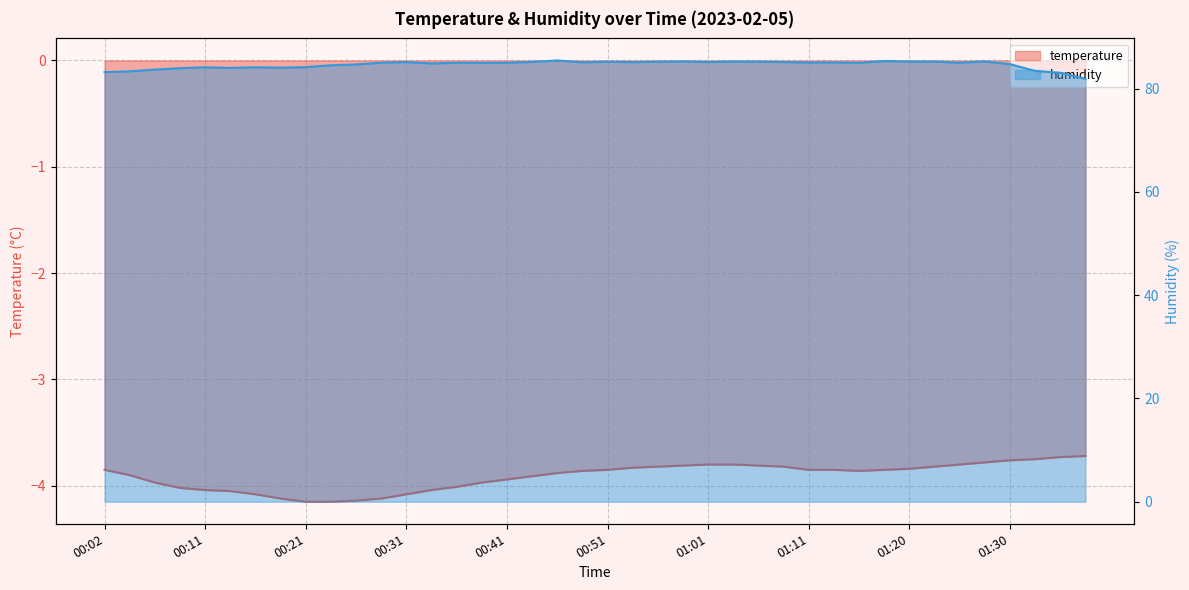

Count the number of categories in the chart.

40